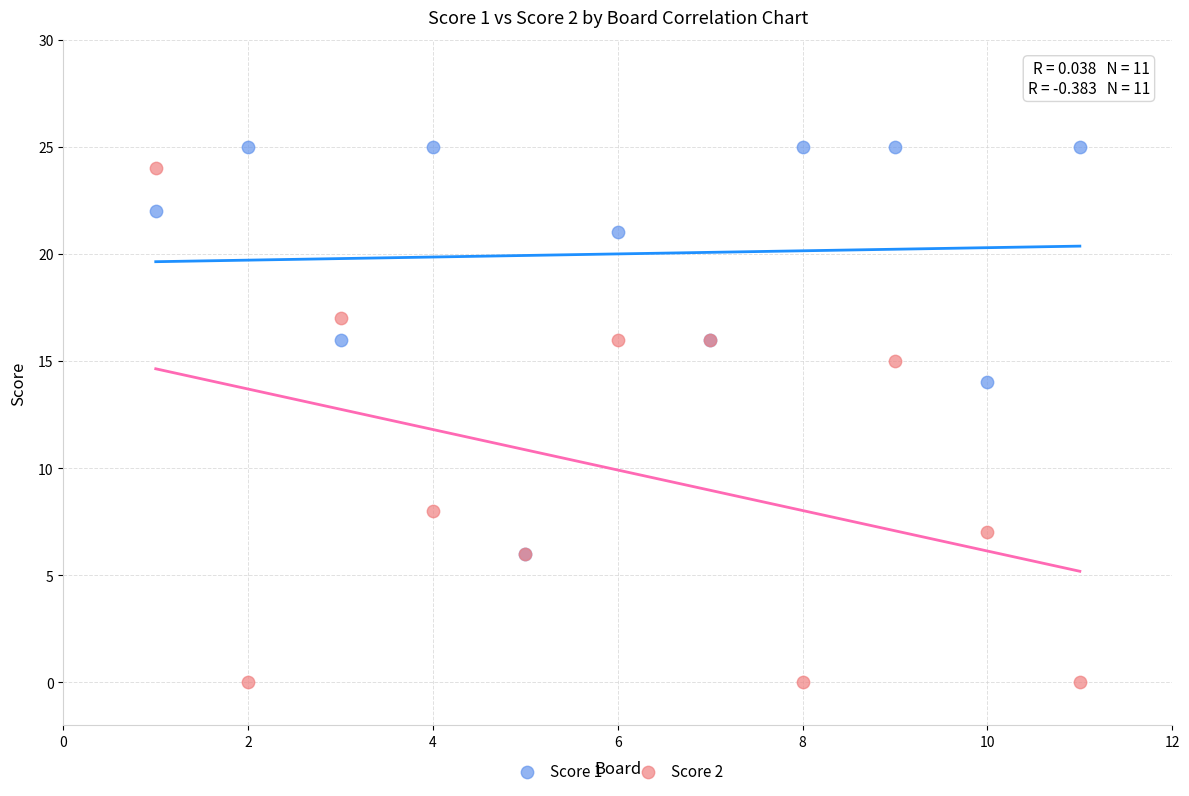

What are all the series names shown in the legend?

Score 1, Score 2